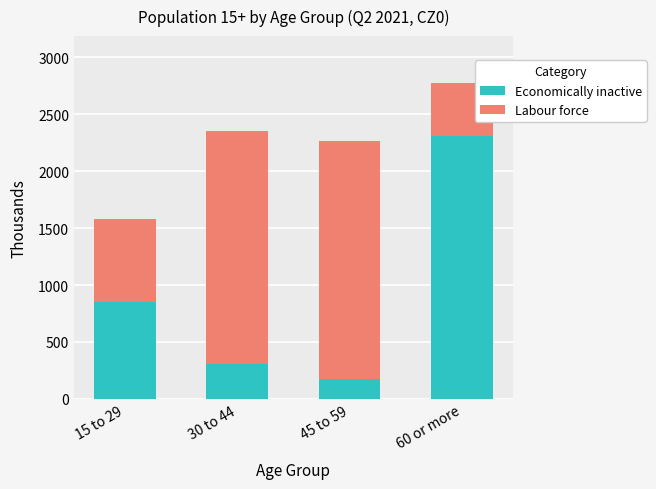

Are the bars grouped side by side (vs. stacked)?

No